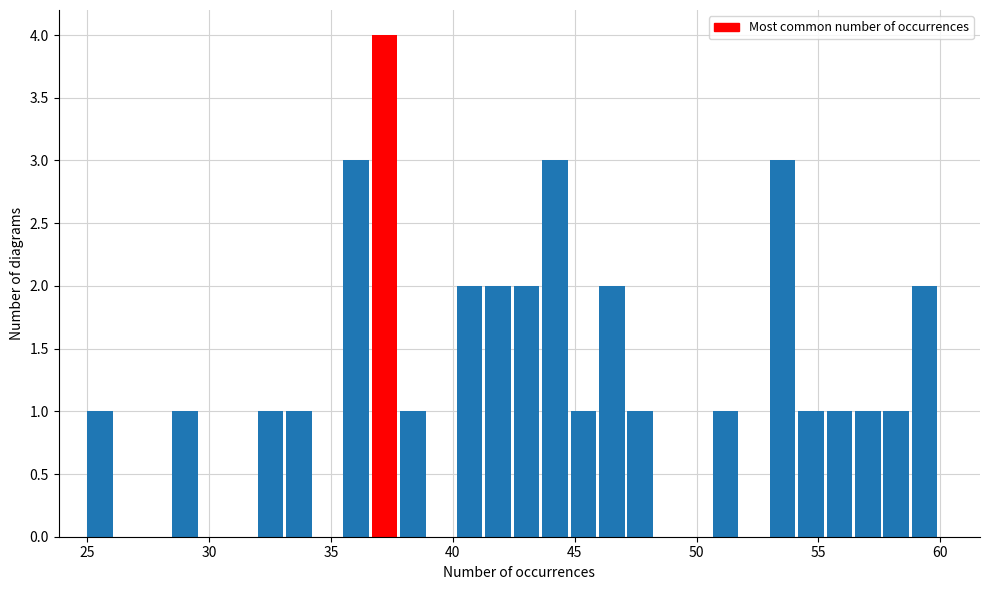

Around what value on the x-axis is the tallest bar? Give the approximate position of its centre, as read against the axis.

37.0